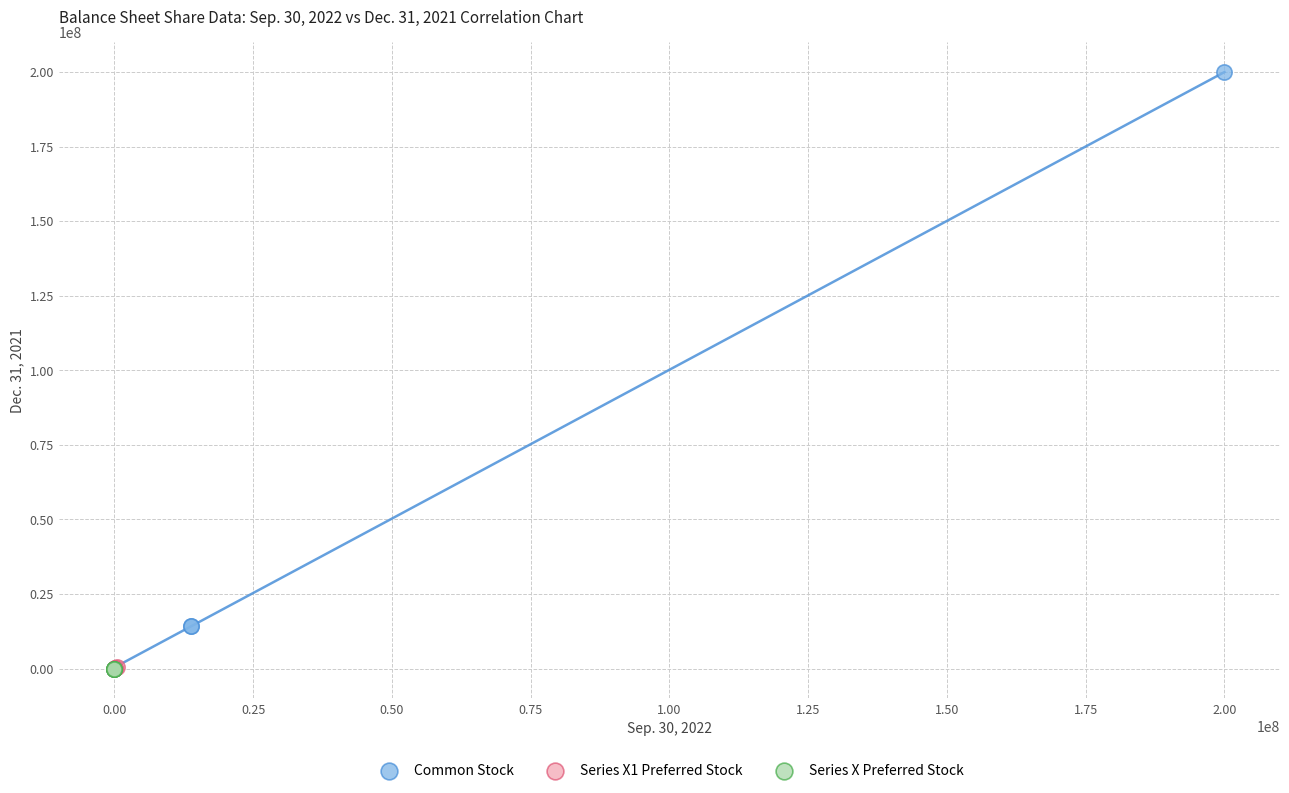

Which series has the widest spread of Y values?

Common Stock